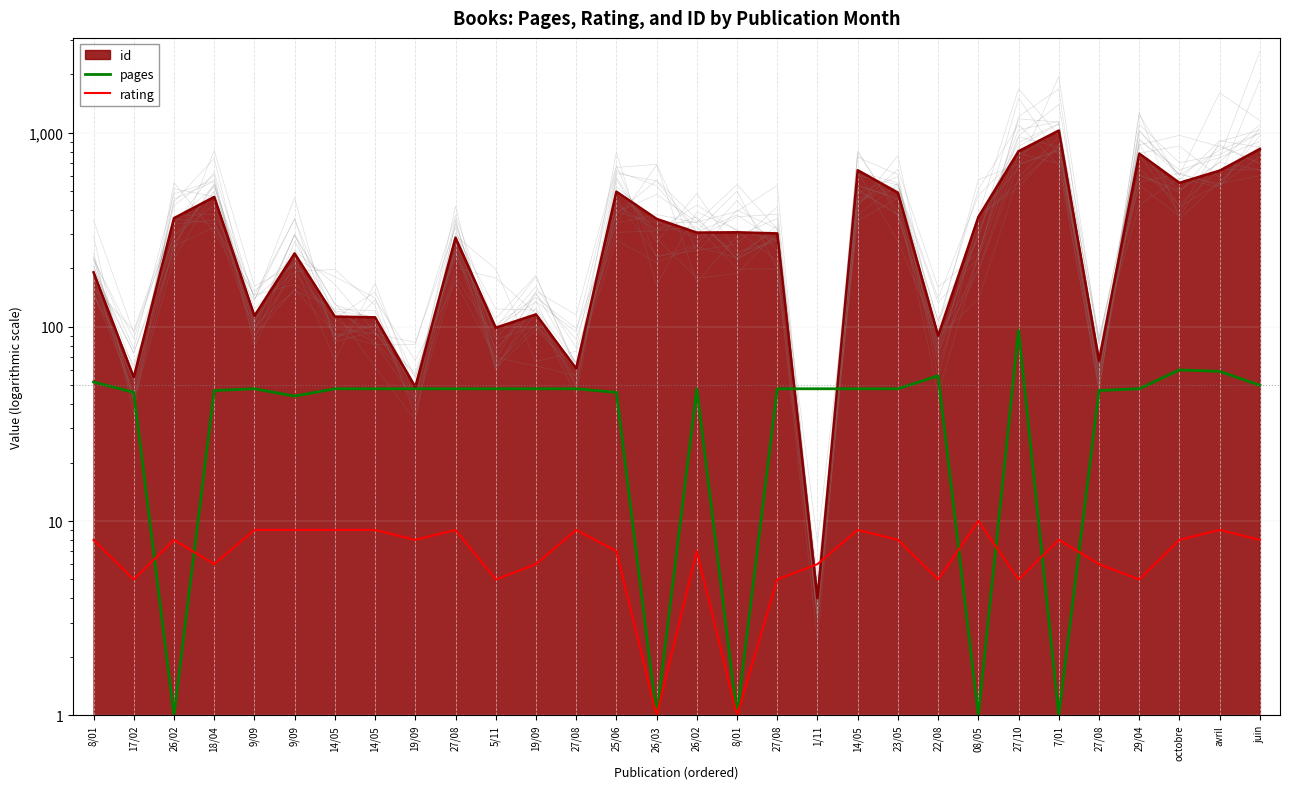

What is the minimum value shown in the chart?

1